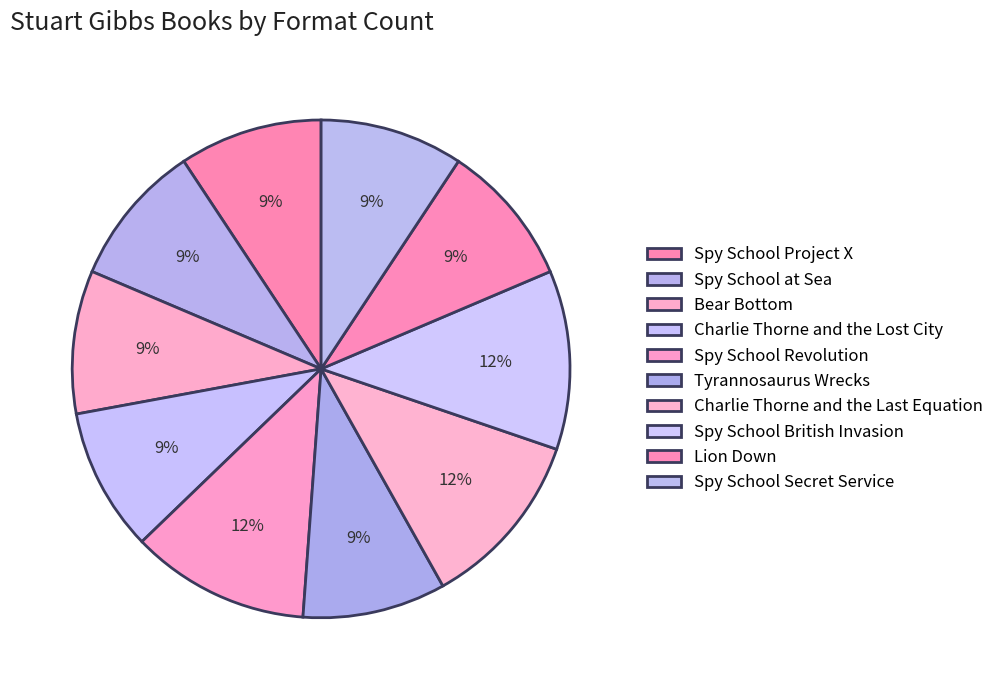

Which category has the smallest portion of the pie?

Spy School Project X